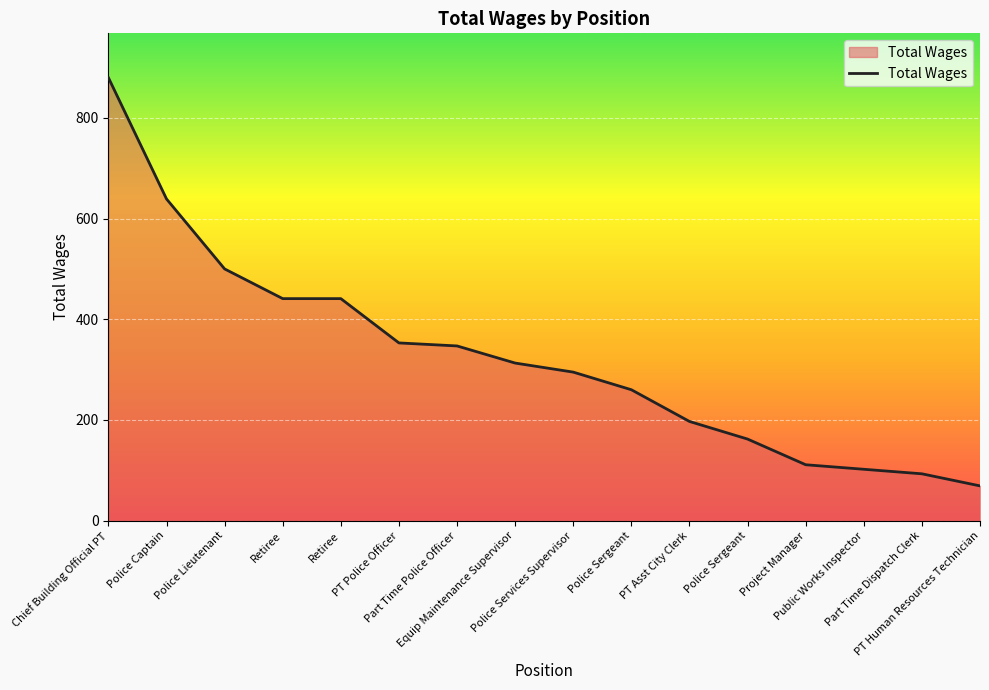

What is the average value?

325